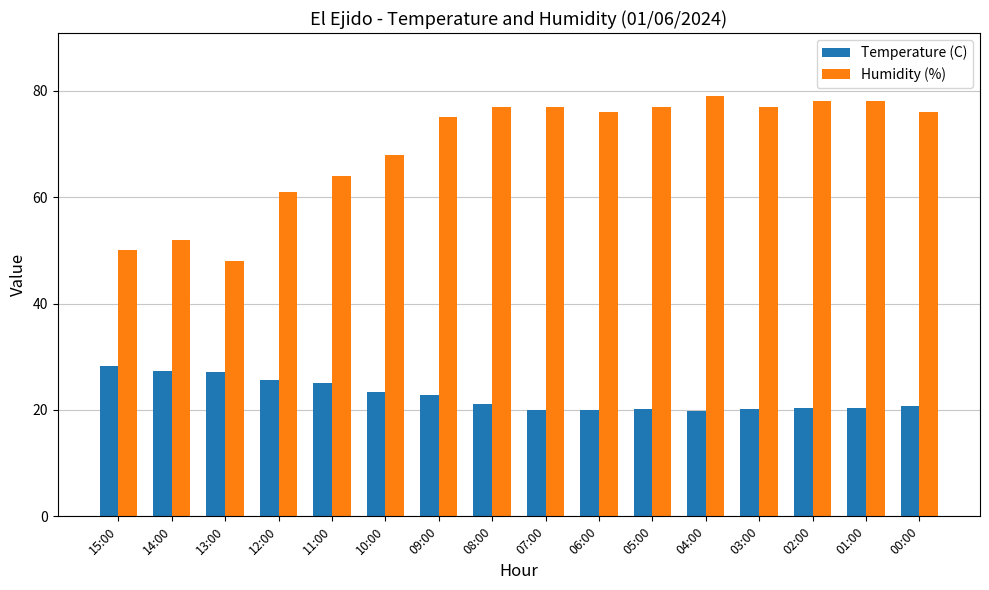

List the series in order of their overall mean, highest first.

Humidity (%), Temperature (C)